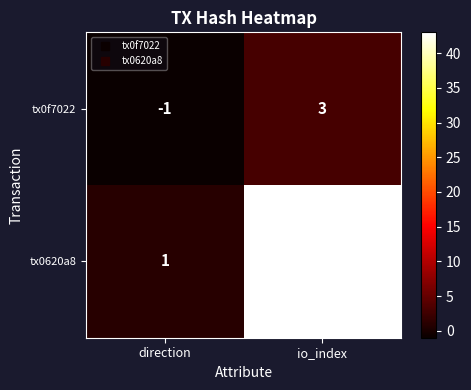

True or false: tx0f7022 has a value of -1 at direction.

True